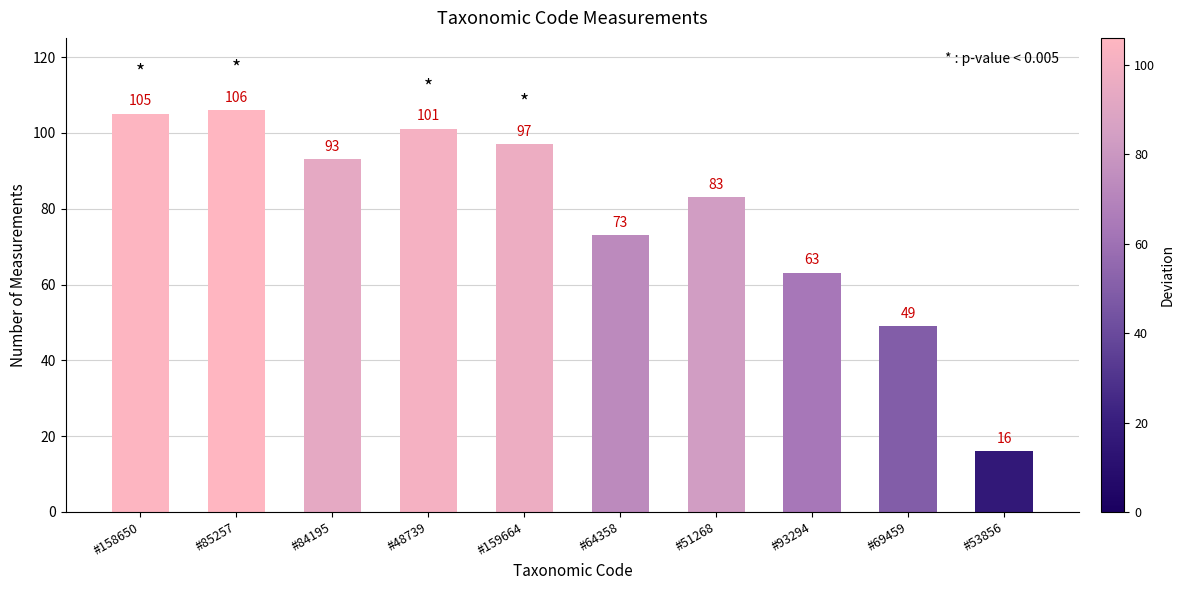

How many data points does each series have?

10